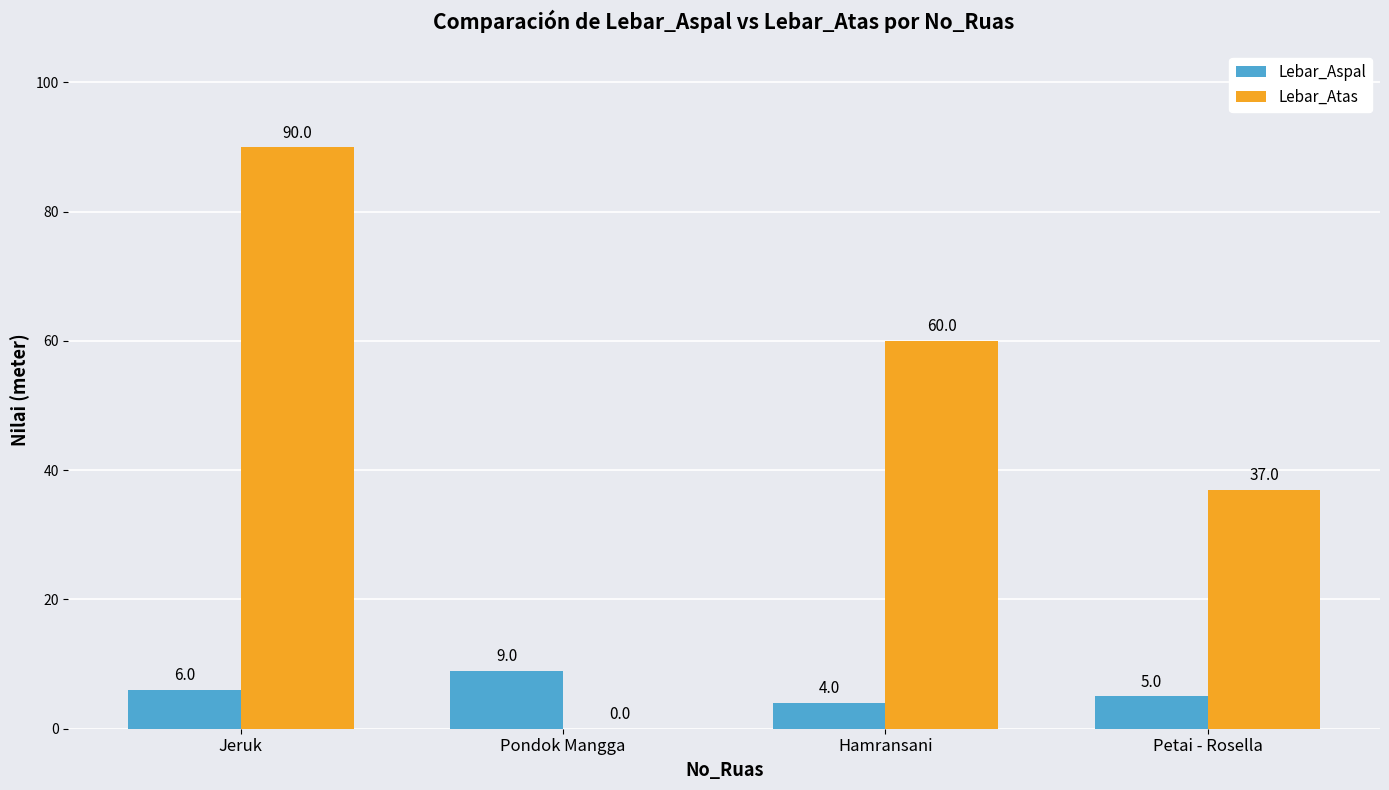

What value does the Lebar_Aspal series have at Hamransani?

4